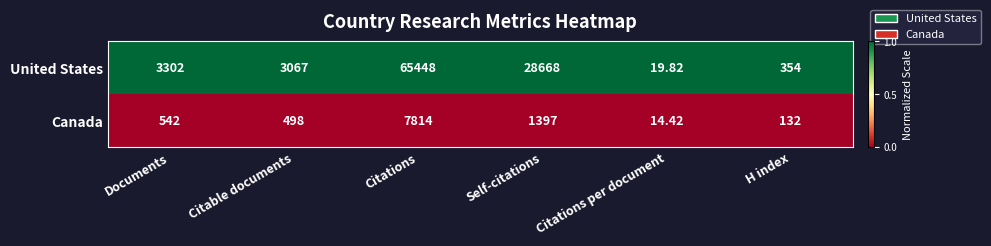

At which category does the chart reach its peak across all series?

Citations